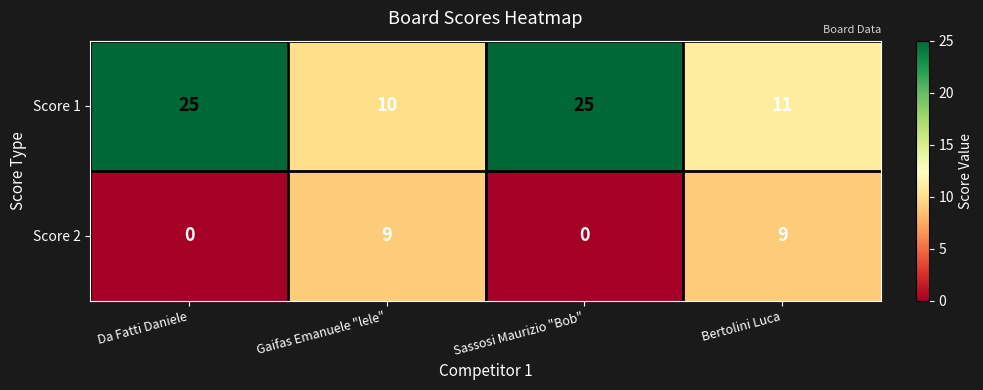

How many values in the Score 2 series are below 9?

2